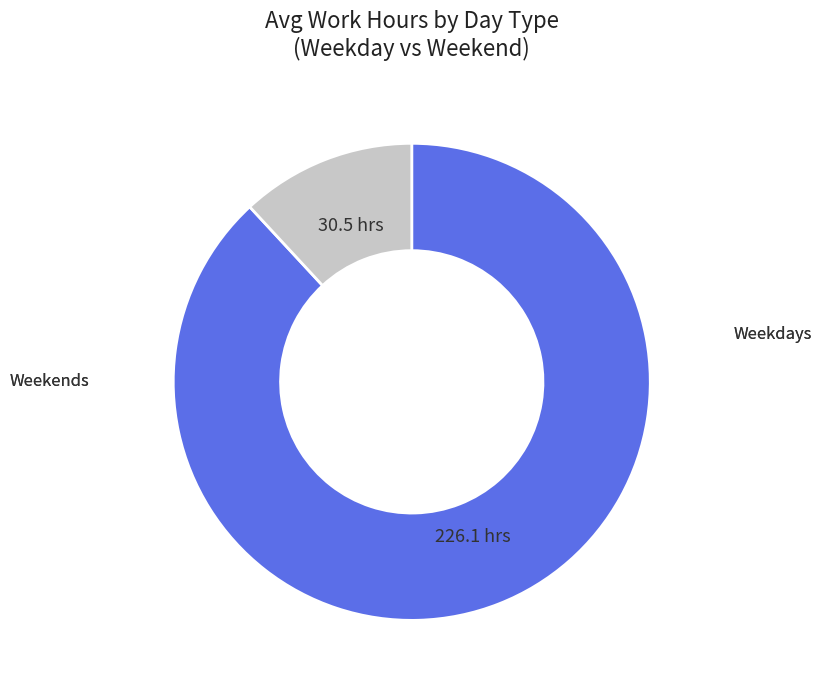

Is there any slice that represents more than half of the pie?

Yes